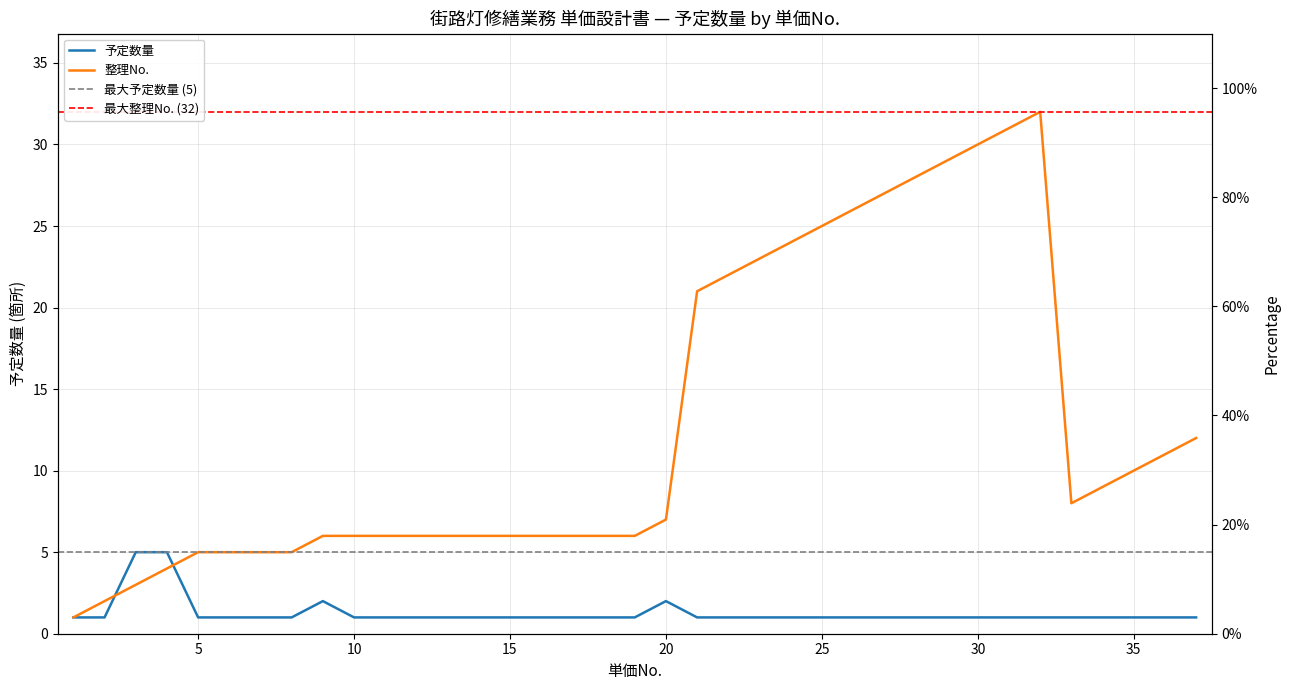

What is the lowest value of the 整理No_num series?

1